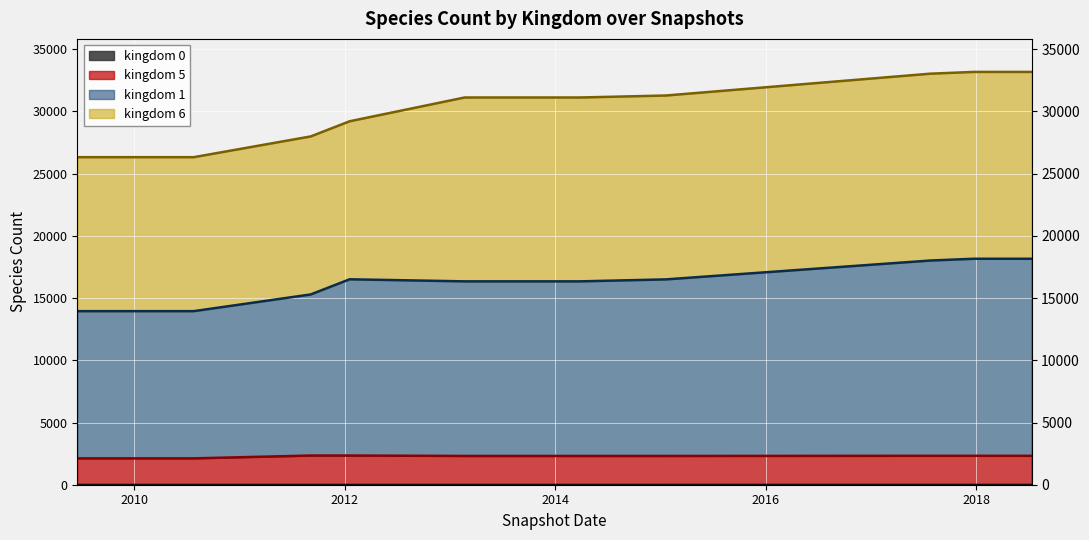

Does the chart display data point markers on the line(s)?

No